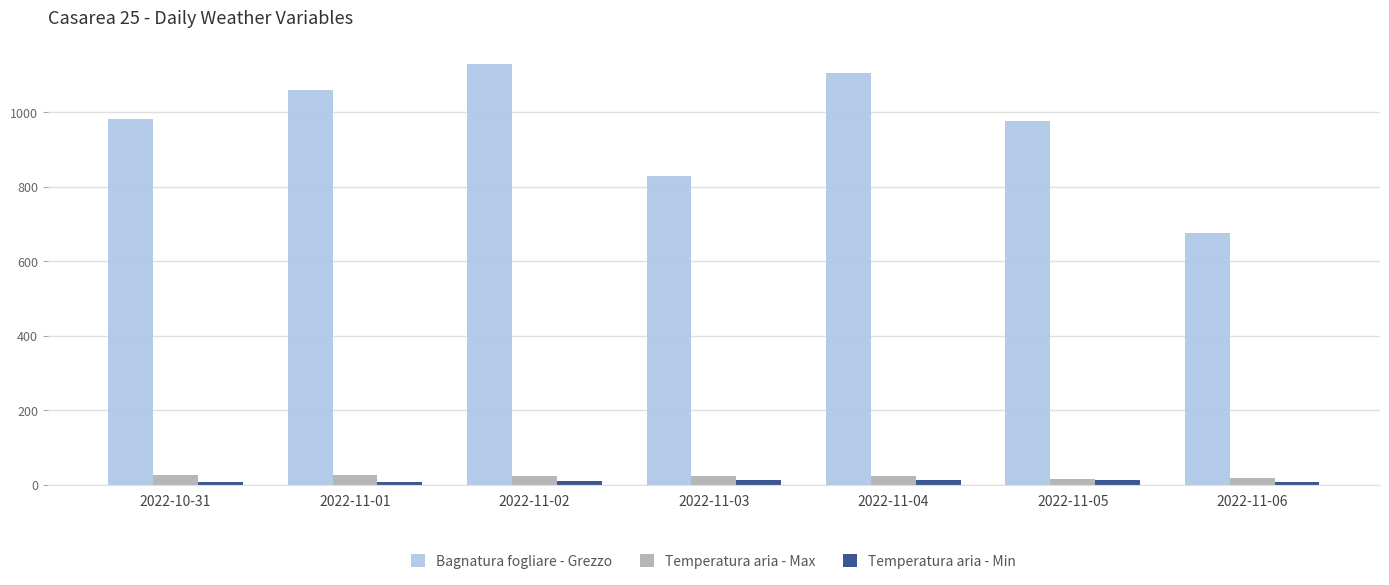

At how many categories does at least one series exceed 619?

7